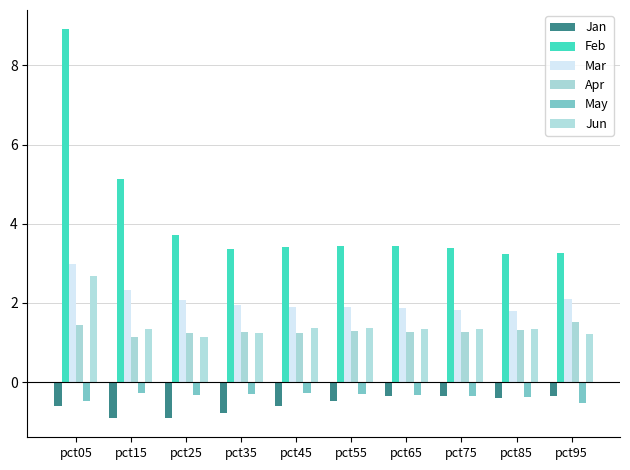

Reading left to right, transcribe all the data shown in this chart.

Jan: -0.6	-0.9	-0.9	-0.8	-0.6	-0.5	-0.4	-0.3	-0.4	-0.3
Feb: 8.9	5.1	3.7	3.4	3.4	3.4	3.4	3.4	3.2	3.3
Mar: 3.0	2.3	2.1	1.9	1.9	1.9	1.9	1.8	1.8	2.1
Apr: 1.4	1.1	1.2	1.3	1.3	1.3	1.3	1.3	1.3	1.5
May: -0.5	-0.3	-0.3	-0.3	-0.3	-0.3	-0.3	-0.3	-0.4	-0.5
Jun: 2.7	1.3	1.1	1.2	1.4	1.4	1.4	1.3	1.3	1.2